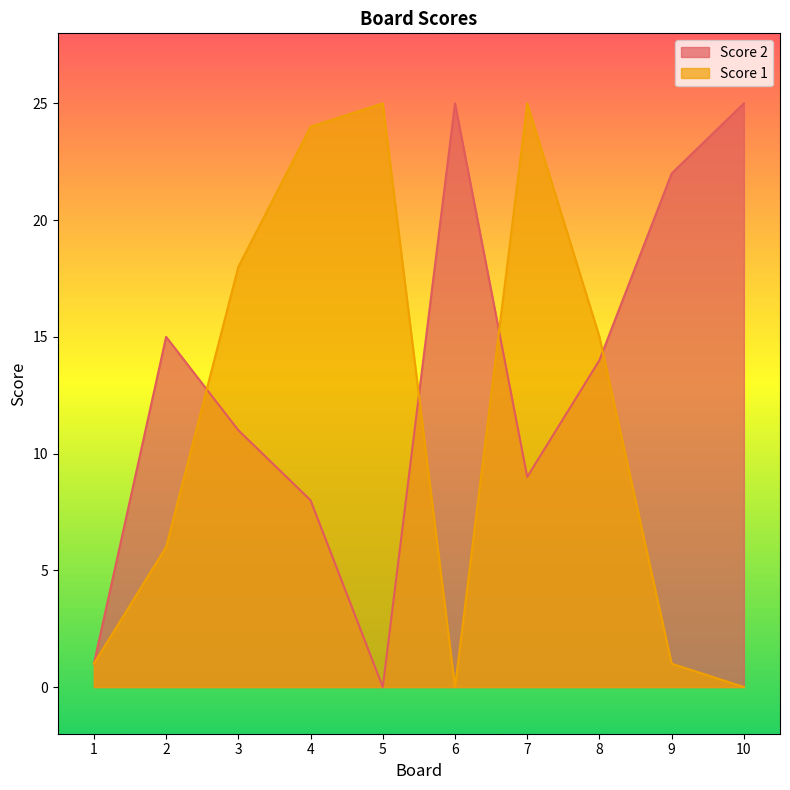

Reading left to right, what are all the values shown in this chart?

Score 2: 1	15	11	8	0	25	9	14	22	25
Score 1: 1	6	18	24	25	0	25	15	1	0